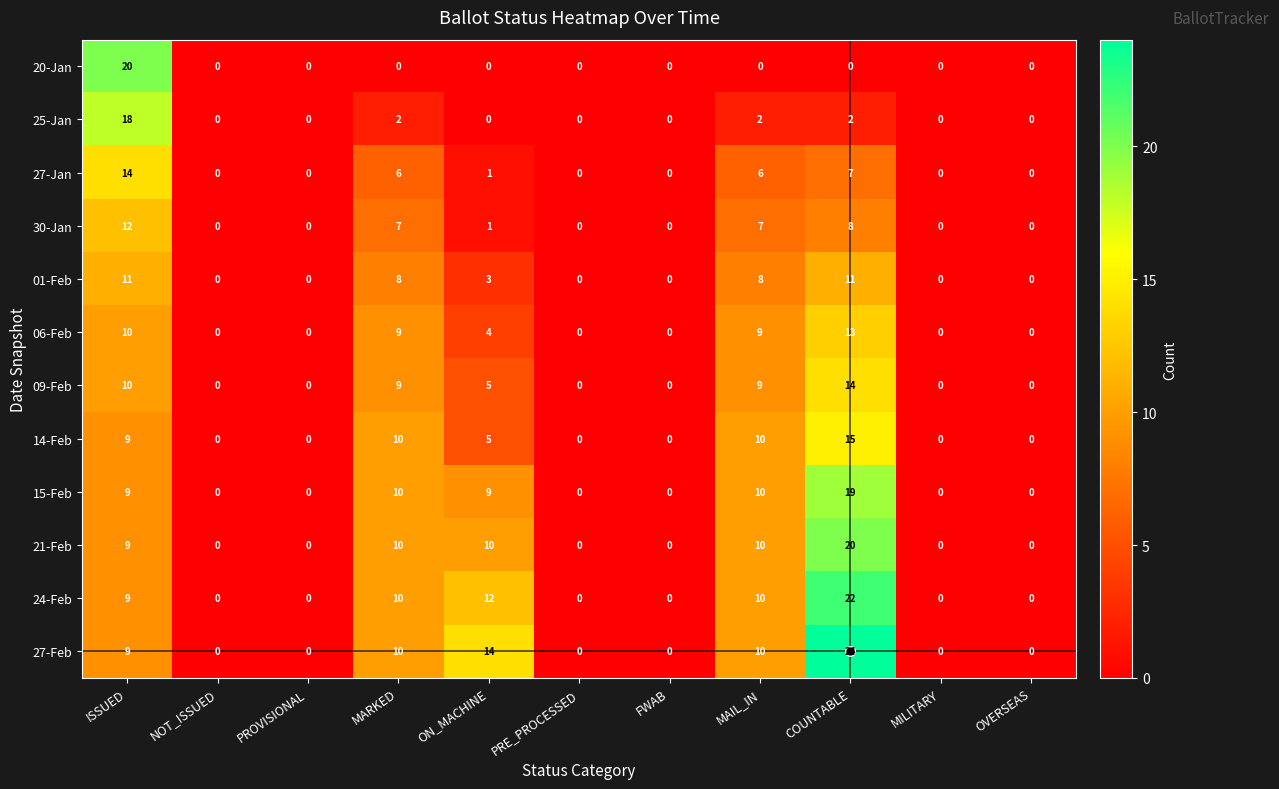

At which label does 14-Feb reach its peak?

COUNTABLE